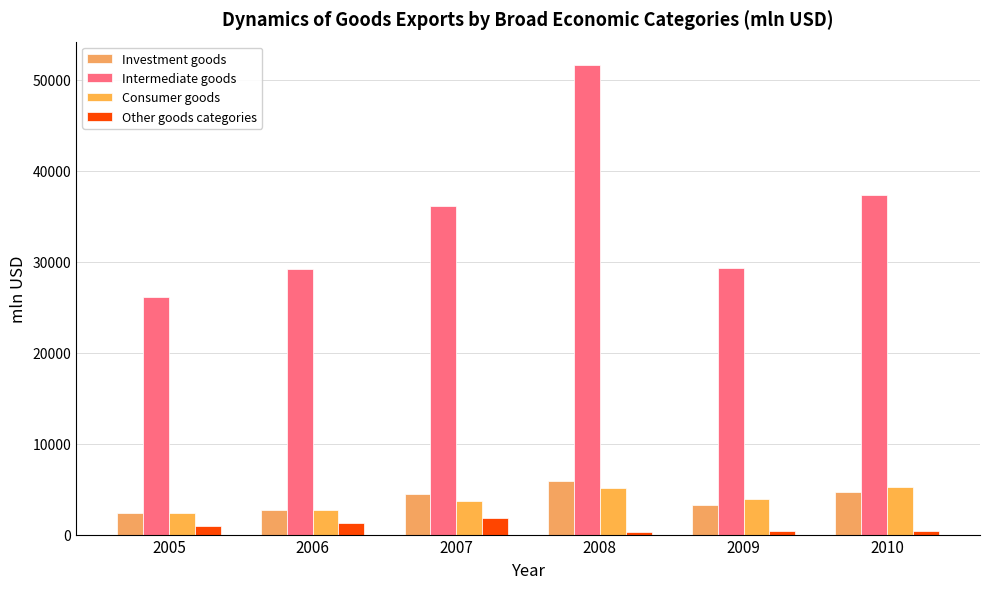

Which series has the largest total across all categories?

Intermediate goods